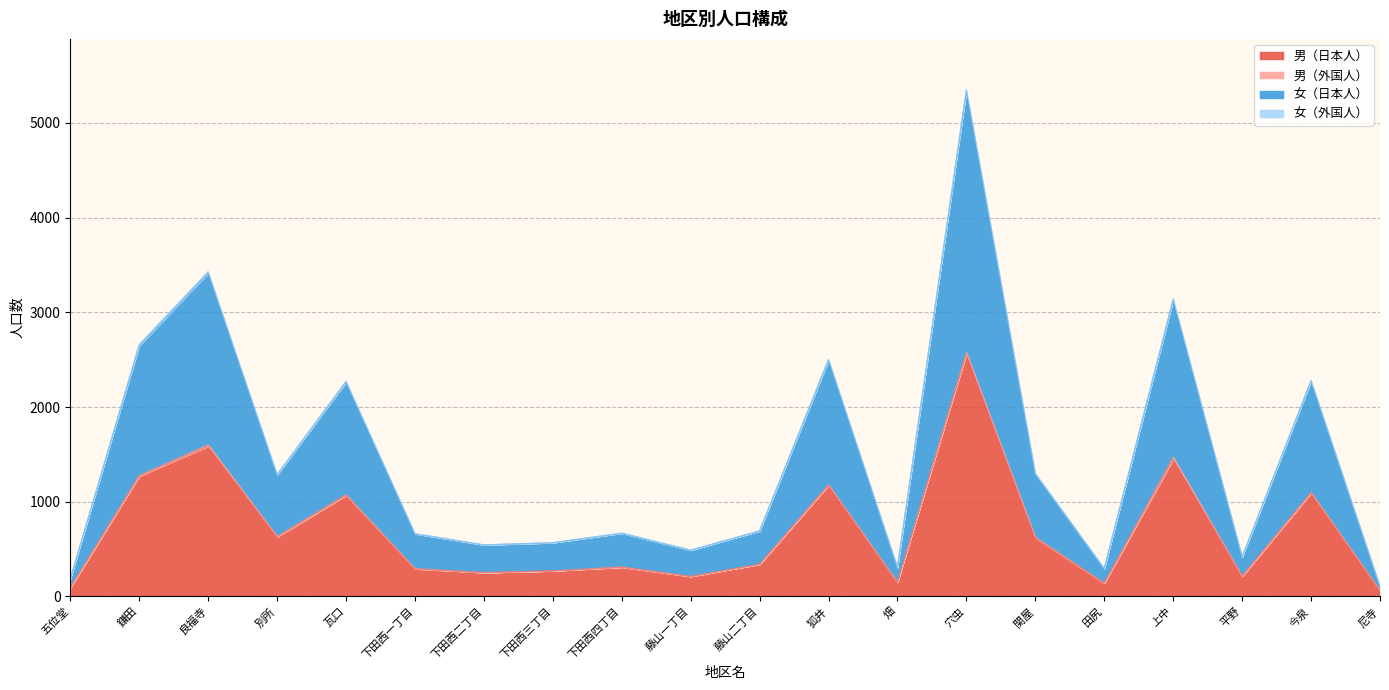

What is the minimum value for 女（日本人）?

103